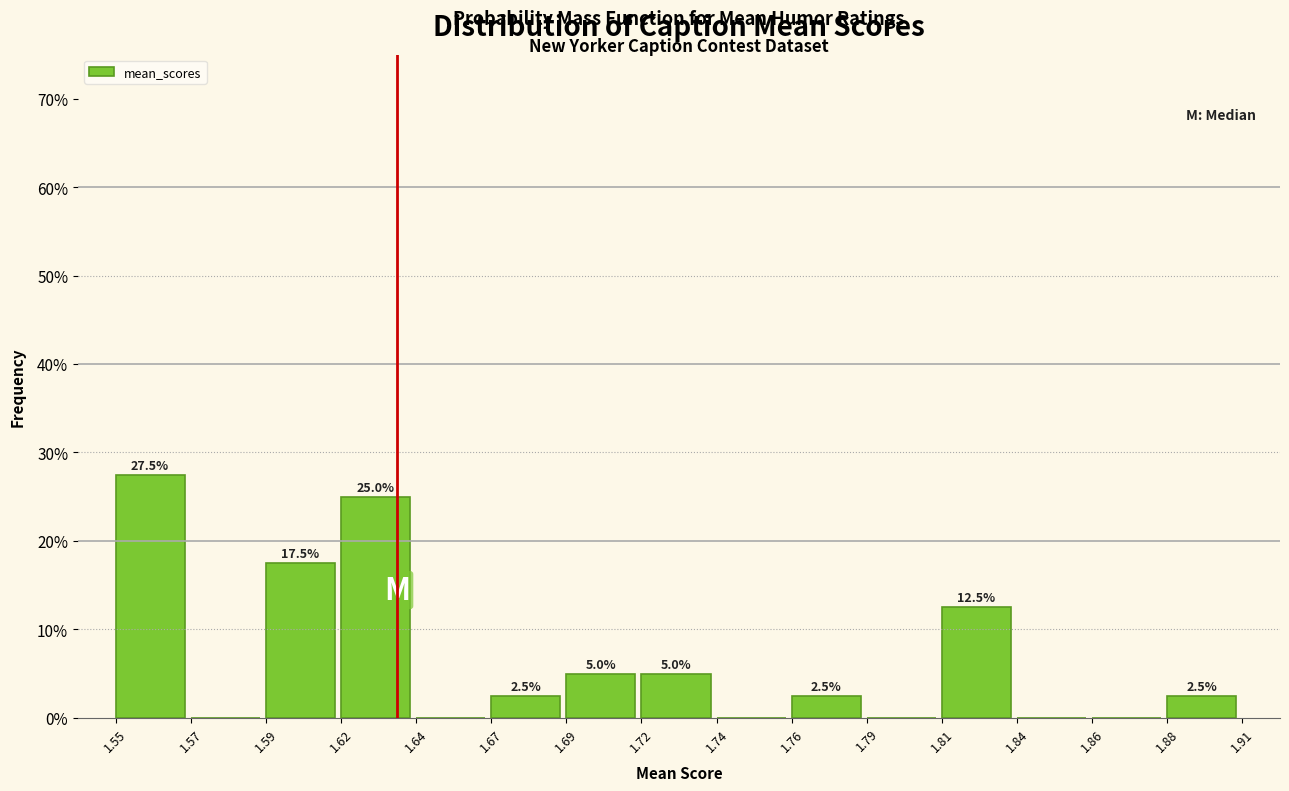

Reading right to left, extract all data points from this chart.

1.88=2.5	1.86=0.0	1.84=0.0	1.81=12.5	1.79=0.0	1.76=2.5	1.74=0.0	1.72=5.0	1.69=5.0	1.67=2.5	1.64=0.0	1.62=25.0	1.59=17.5	1.57=0.0	1.55=27.5